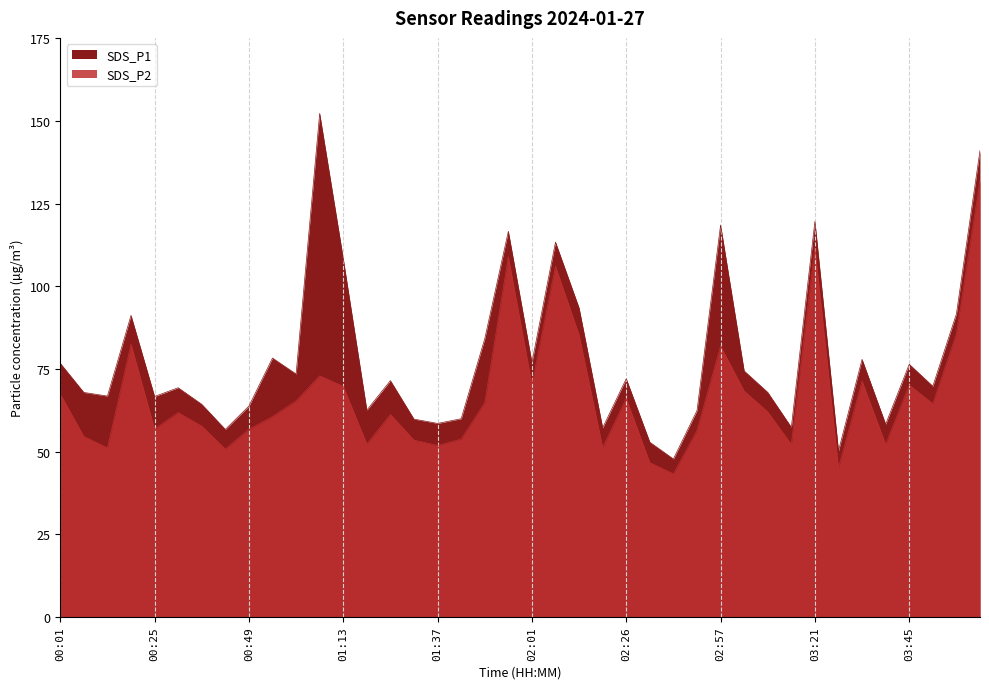

What is the greatest value displayed?

152.3